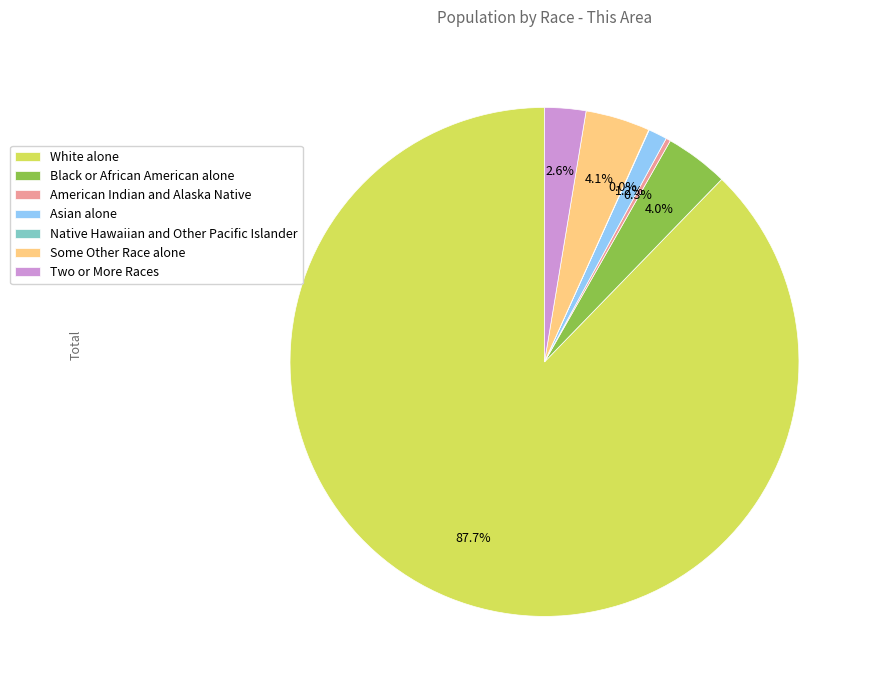

What is the largest slice in the pie chart?

White alone